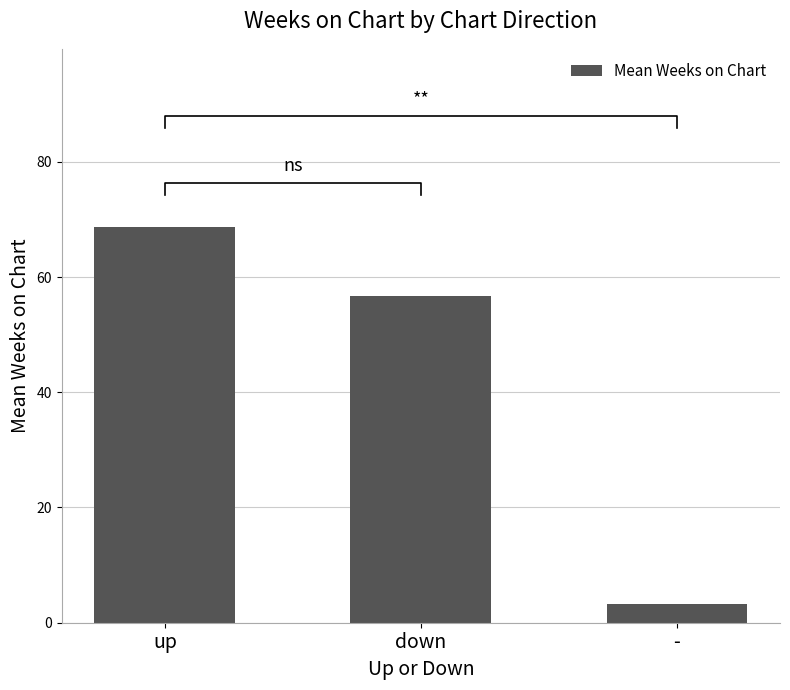

What is the approximate value at up?

68.7